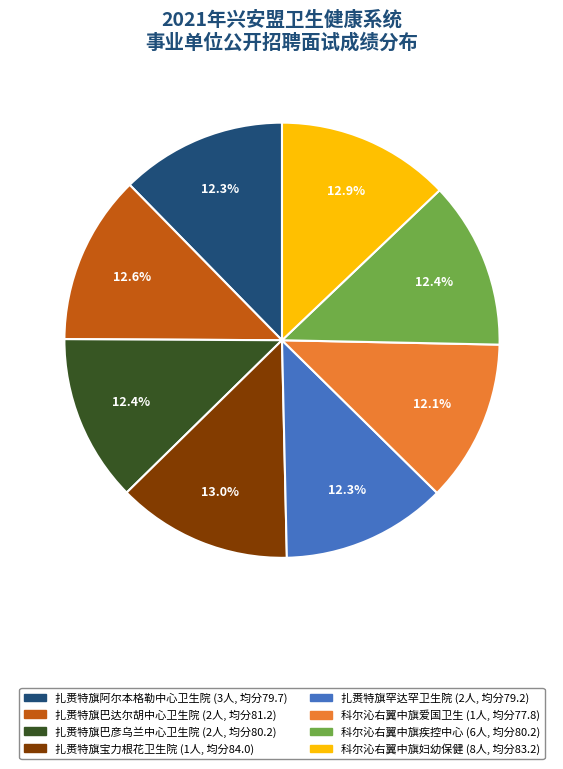

Is there any slice that represents more than half of the pie?

No